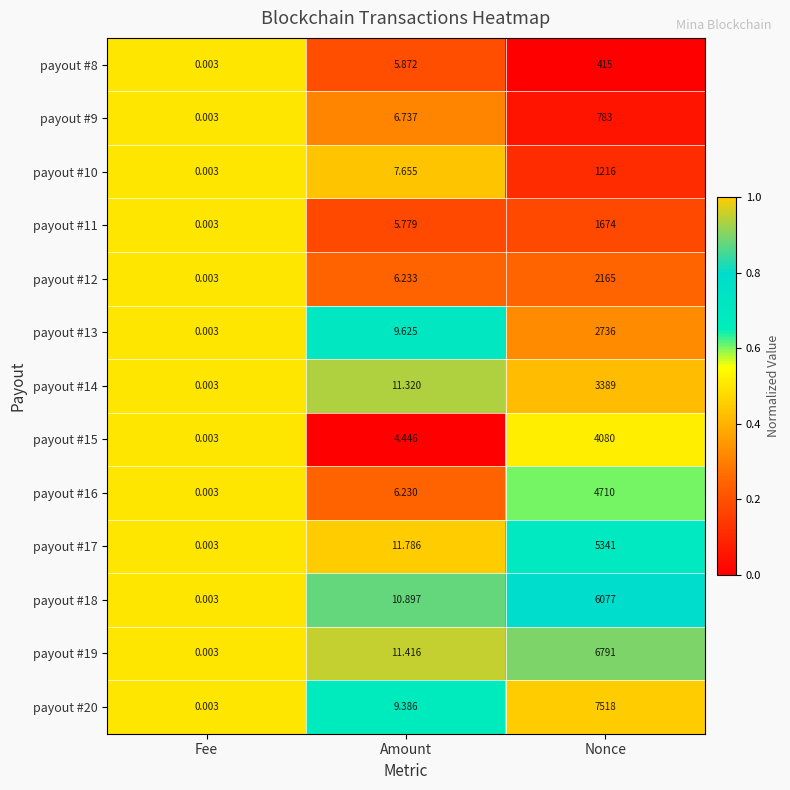

Rank the series by their maximum value, from highest to lowest.

payout #20, payout #19, payout #18, payout #17, payout #16, payout #15, payout #14, payout #13, payout #12, payout #11, payout #10, payout #9, payout #8